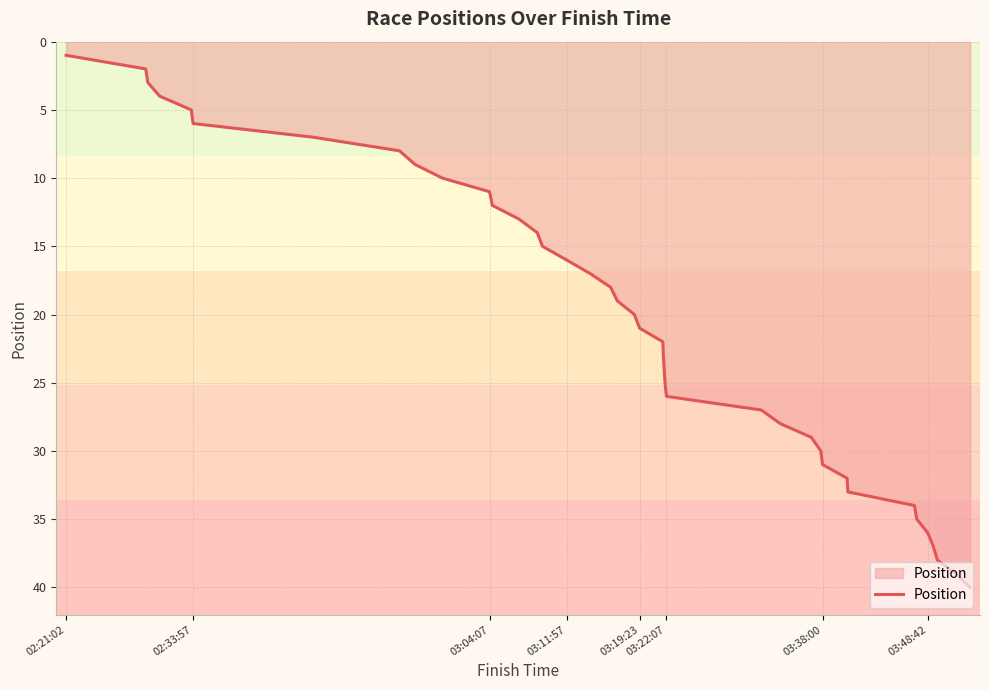

What is the greatest value displayed?

40